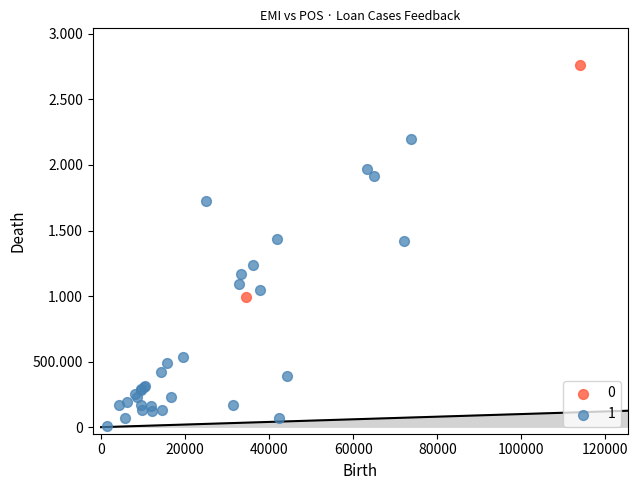

What are all the series names shown in the legend?

0, 1